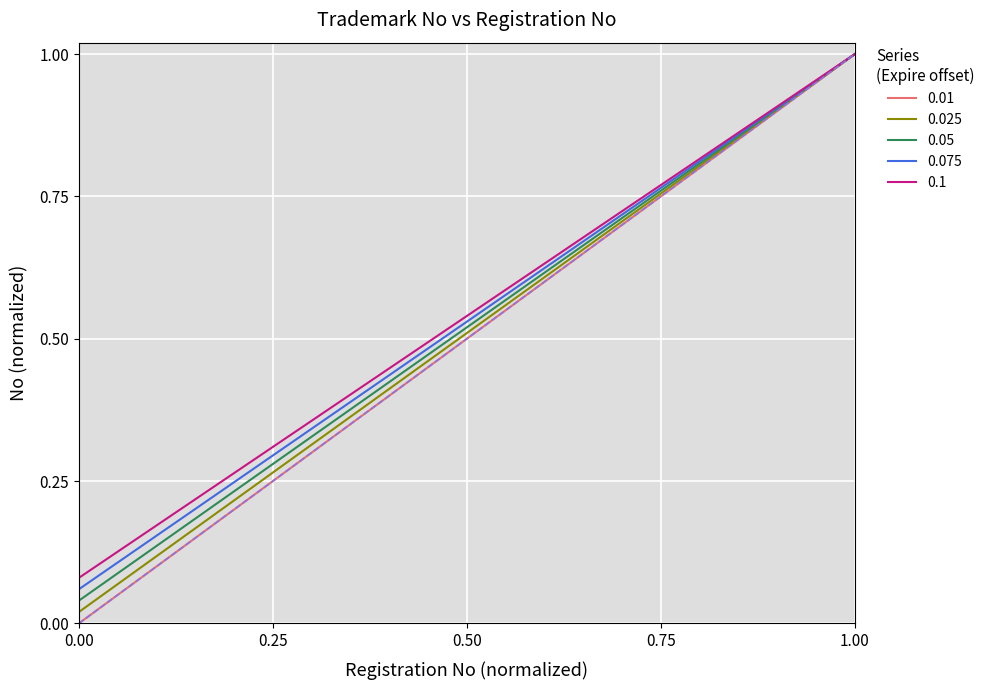

What are all the series names shown in the legend?

0.01, 0.025, 0.05, 0.075, 0.1